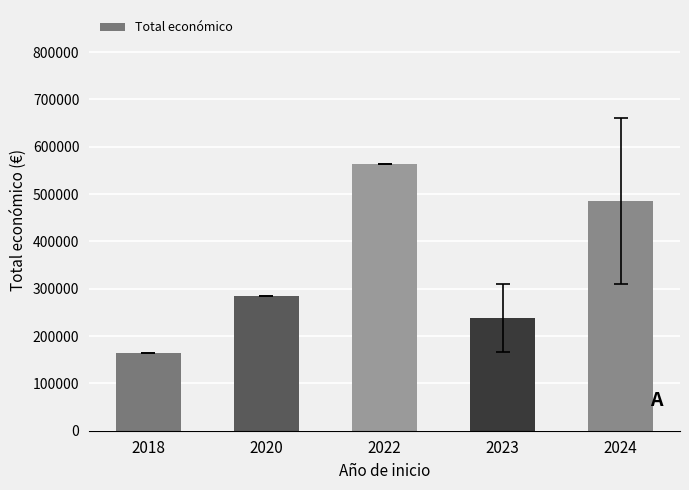

Between 2023 and 2018, which is larger?

2023